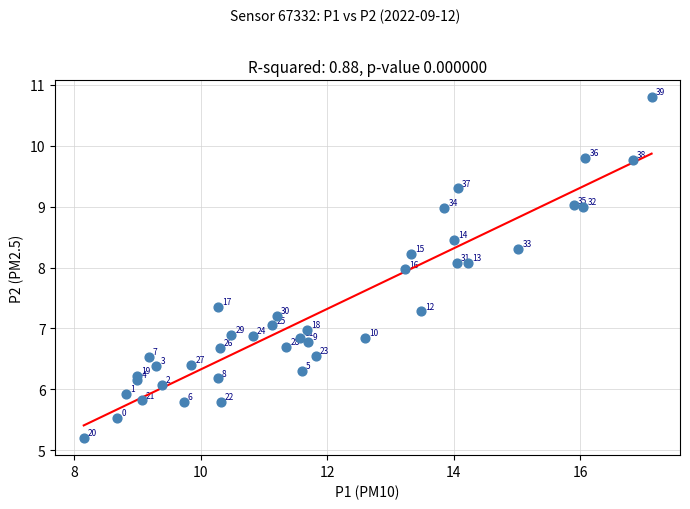

What Y value in the scatter plot is closest to 8?

8.0